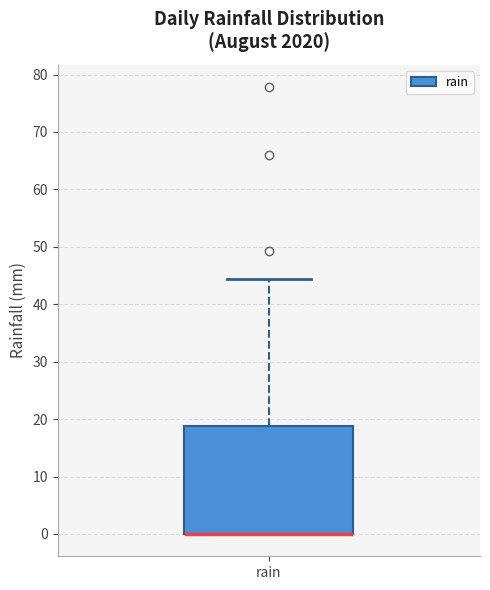

Where is the lower edge of the box for rain on the y-axis? The values are not printed on the chart, so give them approximately, as read against the axis.

0